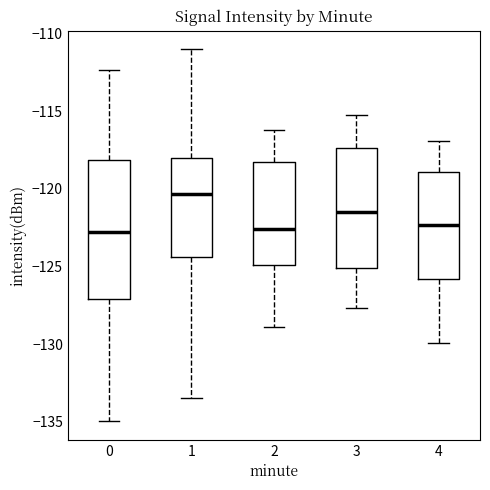

Where does the lower whisker of the box at x = 2 end on the y-axis? The values are not printed on the chart, so give them approximately, as read against the axis.

-129.0